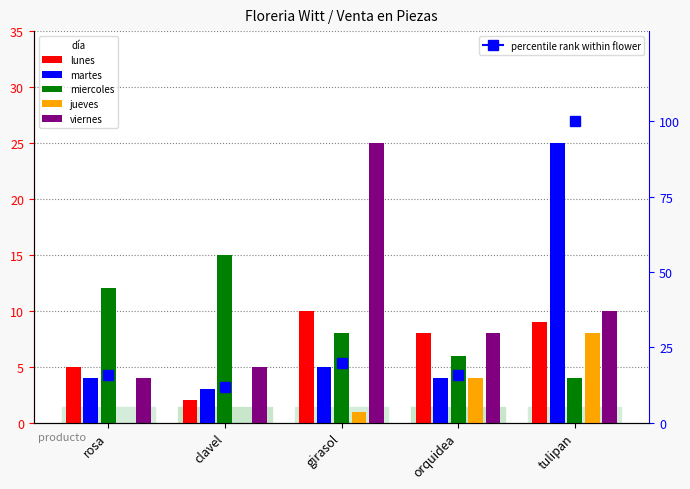

How many data points does each series have?

5